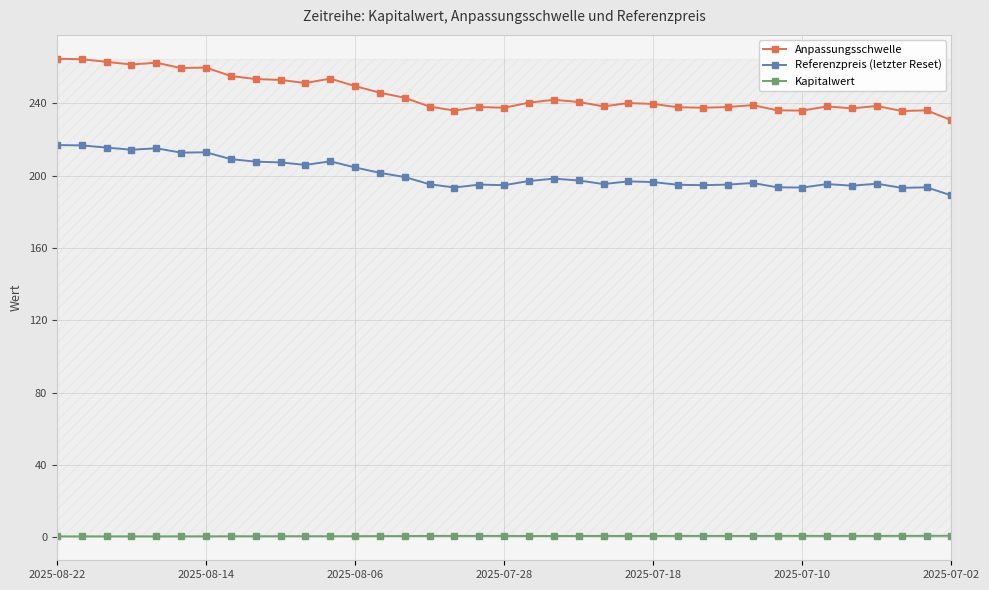

Which series has the largest total across all categories?

Anpassungsschwelle